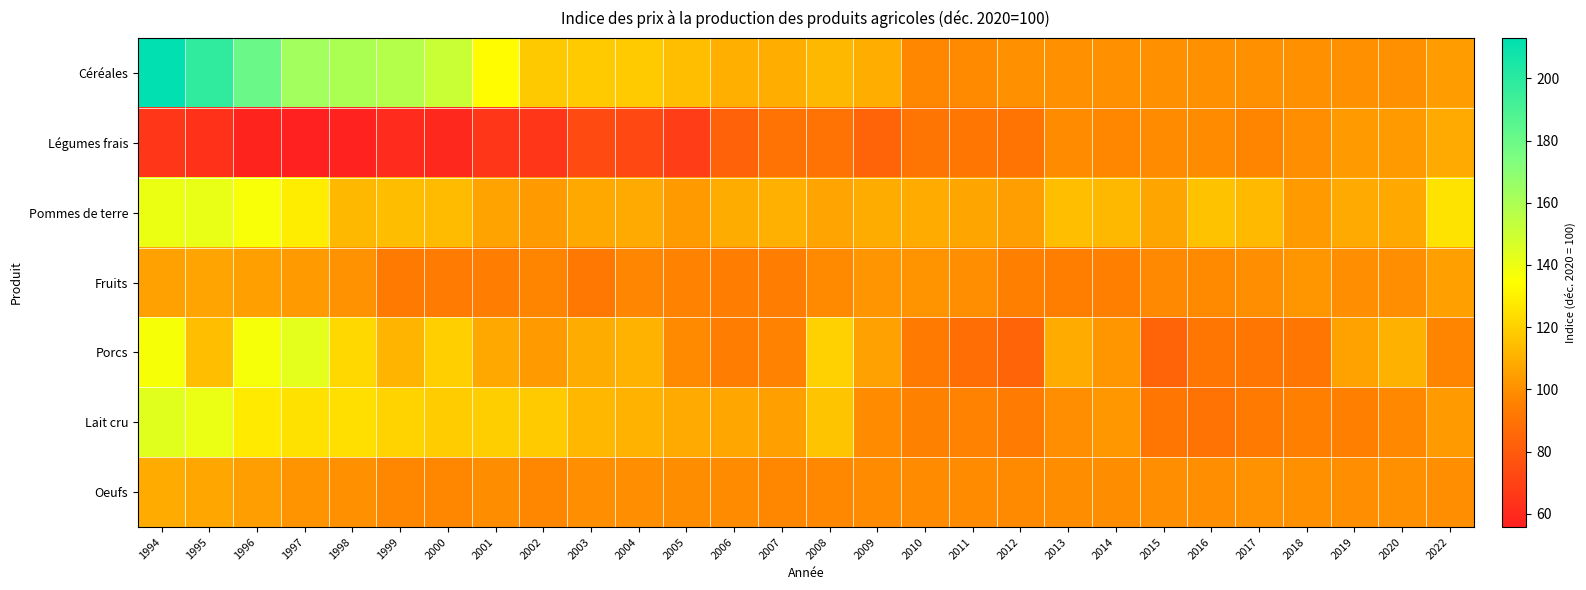

Reading left to right, what are all the values shown in this chart?

Céréales: 1994=213.0	1995=198.1	1996=180.3	1997=162.9	1998=160.0	1999=157.2	2000=150.6	2001=133.4	2002=117.8	2003=118.5	2004=118.5	2005=114.6	2006=110.0	2007=109.5	2008=112.7	2009=109.5	2010=97.2	2011=98.3	2012=100.0	2013=100.1	2014=100.1	2015=100.1	2016=100.1	2017=100.1	2018=100.0	2019=100.0	2020=100.1	2022=103.9
Légumes frais: 1994=65.5	1995=63.5	1996=57.0	1997=55.7	1998=56.9	1999=60.6	2000=59.2	2001=65.3	2002=65.1	2003=73.1	2004=72.5	2005=68.0	2006=83.1	2007=89.5	2008=90.0	2009=84.5	2010=91.0	2011=91.4	2012=90.2	2013=98.9	2014=97.4	2015=98.9	2016=98.8	2017=96.8	2018=99.4	2019=103.3	2020=103.1	2022=108.2
Pommes de terre: 1994=140.4	1995=141.0	1996=136.4	1997=129.0	1998=112.6	1999=114.1	2000=113.8	2001=106.0	2002=103.4	2003=107.6	2004=108.5	2005=103.6	2006=109.2	2007=110.3	2008=106.3	2009=109.0	2010=108.7	2011=106.6	2012=104.5	2013=114.7	2014=112.7	2015=106.4	2016=115.8	2017=113.3	2018=103.5	2019=108.2	2020=107.8	2022=125.9
Fruits: 1994=105.4	1995=106.3	1996=104.6	1997=103.0	1998=100.6	1999=92.7	2000=93.2	2001=94.0	2002=96.7	2003=92.3	2004=96.9	2005=96.0	2006=94.0	2007=93.9	2008=98.2	2009=101.6	2010=101.3	2011=99.7	2012=95.3	2013=94.5	2014=95.0	2015=98.0	2016=98.3	2017=99.6	2018=102.0	2019=99.5	2020=99.8	2022=104.7
Porcs: 1994=136.7	1995=114.6	1996=136.9	1997=142.9	1998=122.6	1999=111.8	2000=119.8	2001=107.8	2002=103.1	2003=109.1	2004=111.1	2005=98.3	2006=94.2	2007=96.0	2008=120.5	2009=105.2	2010=93.0	2011=87.8	2012=84.1	2013=108.6	2014=101.9	2015=83.7	2016=91.9	2017=91.7	2018=91.0	2019=105.5	2020=110.6	2022=96.3
Lait cru: 1994=143.4	1995=140.6	1996=128.0	1997=125.3	1998=124.6	1999=121.1	2000=118.8	2001=119.3	2002=118.5	2003=112.5	2004=111.0	2005=108.0	2006=107.1	2007=104.7	2008=116.3	2009=98.6	2010=95.6	2011=96.2	2012=93.3	2013=99.4	2014=102.3	2015=91.9	2016=89.8	2017=92.7	2018=94.7	2019=95.3	2020=97.7	2022=103.1
Oeufs: 1994=108.8	1995=106.9	1996=104.3	1997=101.3	1998=100.1	1999=97.2	2000=97.2	2001=99.3	2002=97.2	2003=99.6	2004=99.5	2005=99.2	2006=98.9	2007=97.4	2008=97.6	2009=98.7	2010=98.6	2011=98.6	2012=98.3	2013=99.2	2014=99.2	2015=99.7	2016=99.8	2017=100.7	2018=100.2	2019=99.9	2020=100.0	2022=99.5